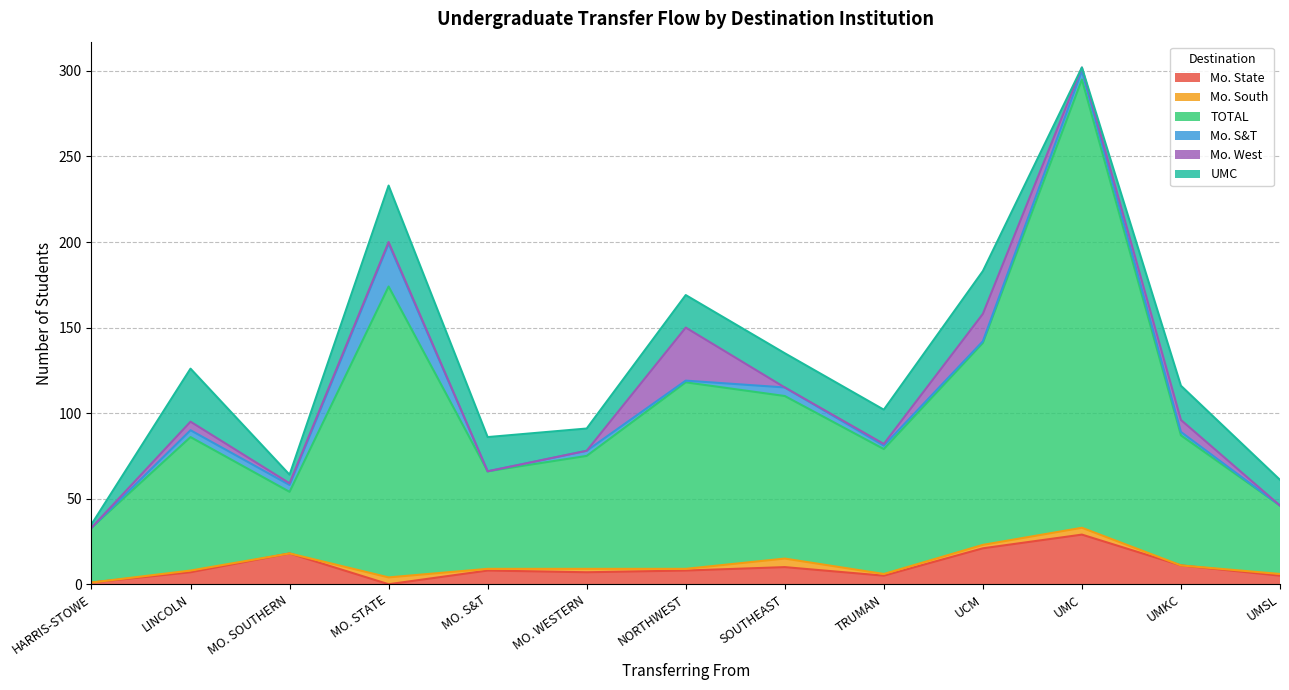

What is the difference between the second highest and minimum values in the Mo. West series?

16